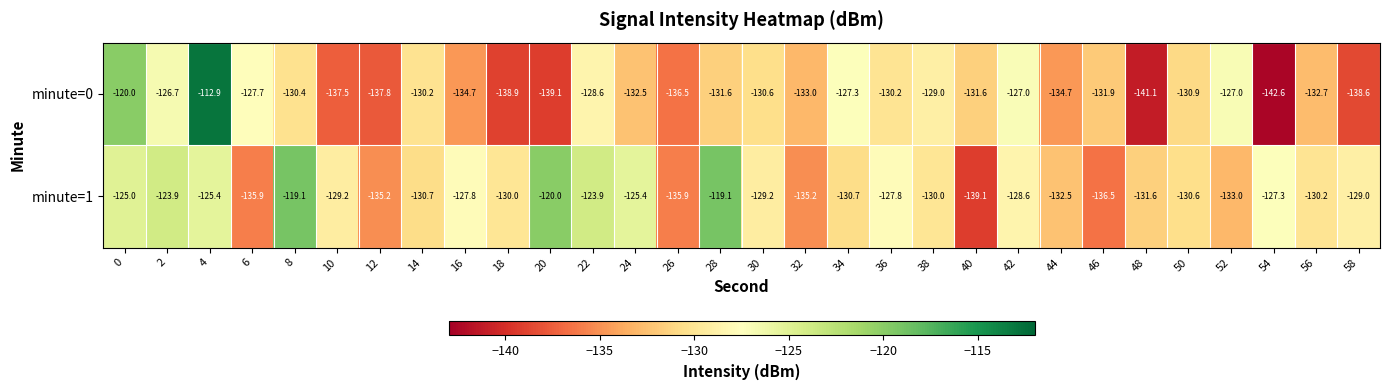

Rank the series at 12 from highest to lowest value.

minute=1, minute=0